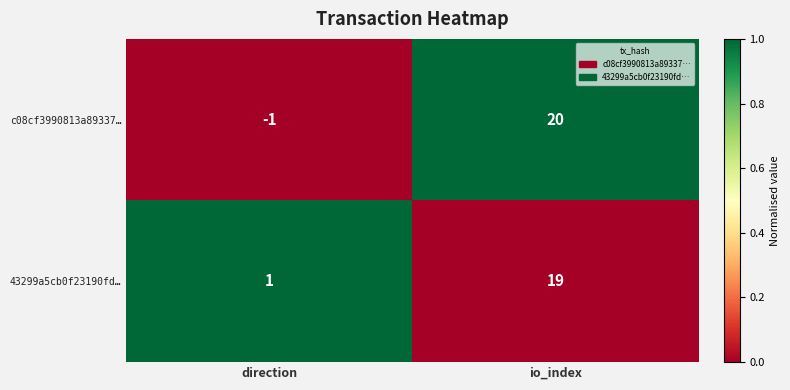

Is the value of c08cf3990813a89337… at io_index greater than the value of 43299a5cb0f23190fd… at io_index?

Yes